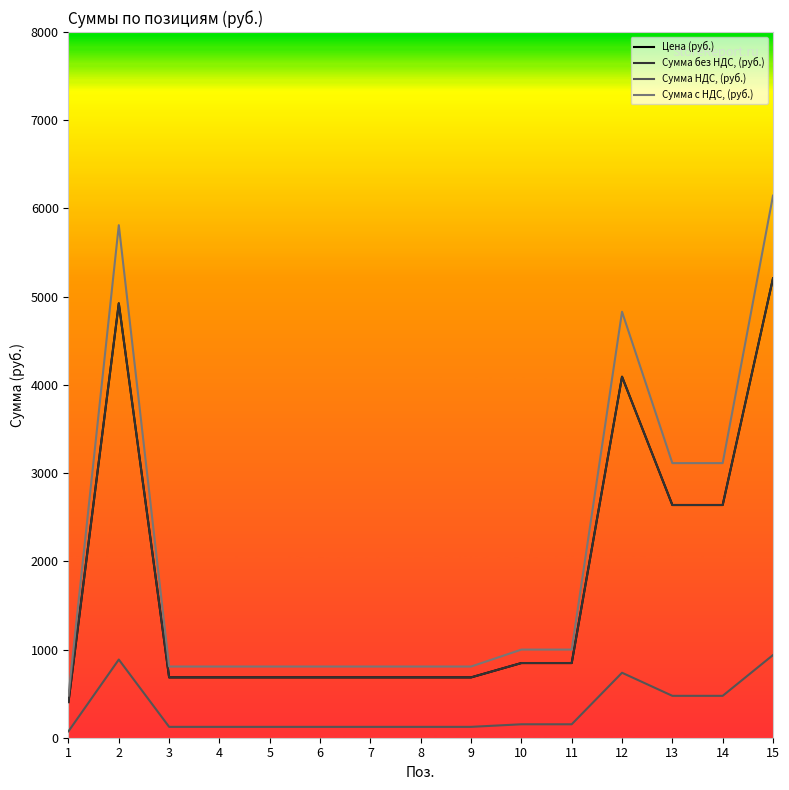

Is the value of Сумма НДС, (руб.) at 8 greater than the value of Цена (руб.) at 15?

No